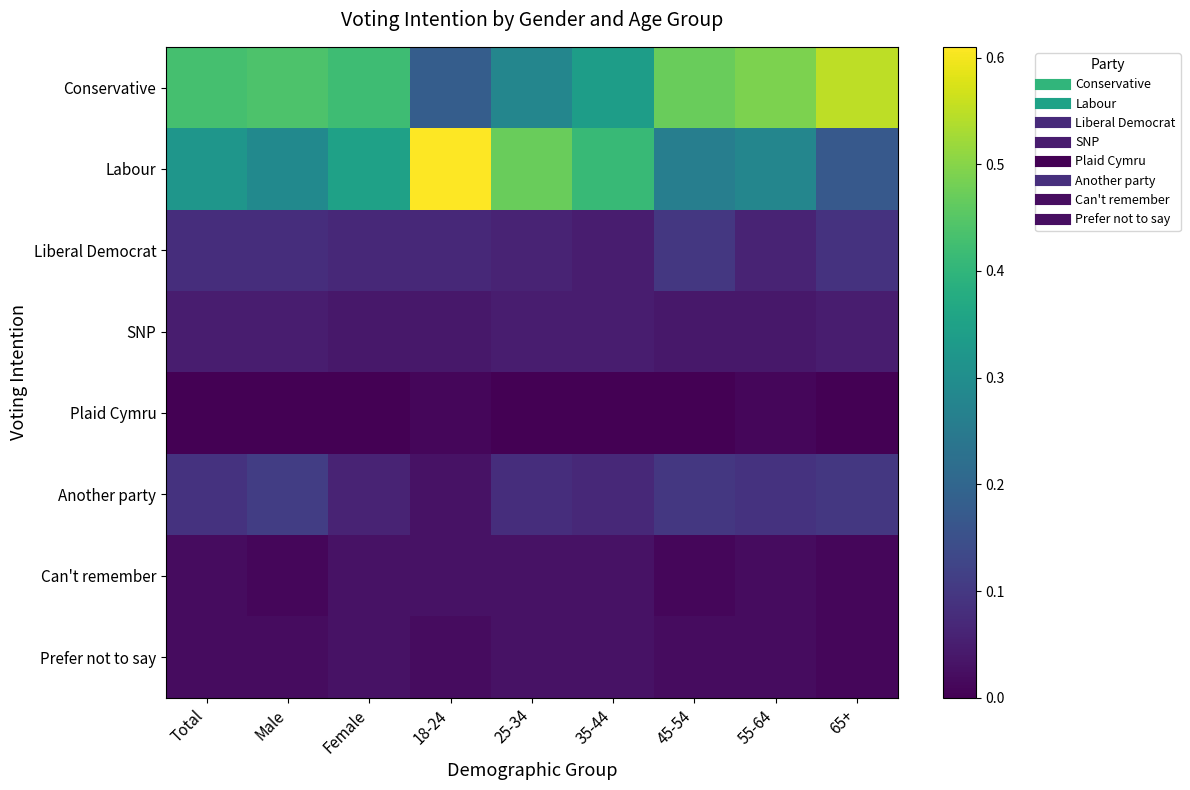

At how many categories does at least one series exceed 0?

9